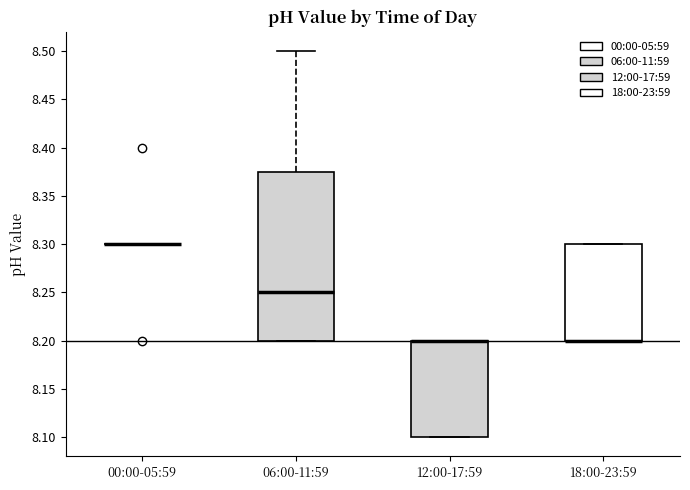

Comparing the boxes themselves (not the whiskers), which one is the tallest?

06:00-11:59